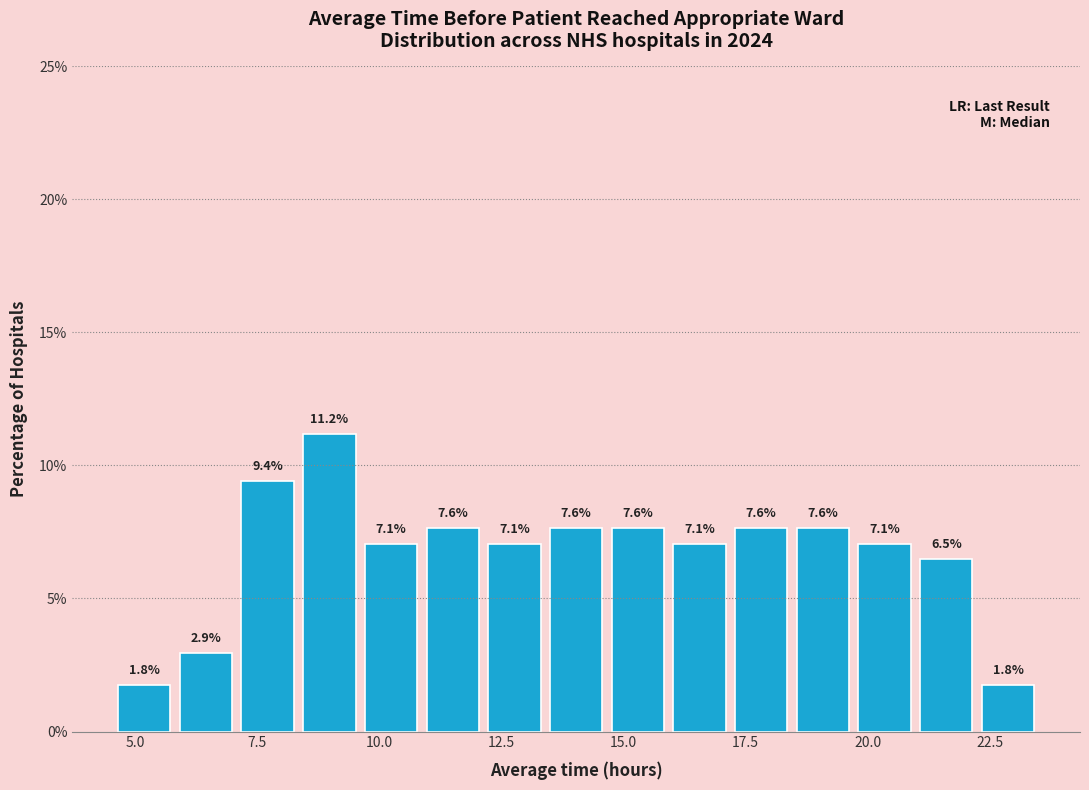

Around what value on the x-axis is the tallest bar? Give the approximate position of its centre, as read against the axis.

9.0